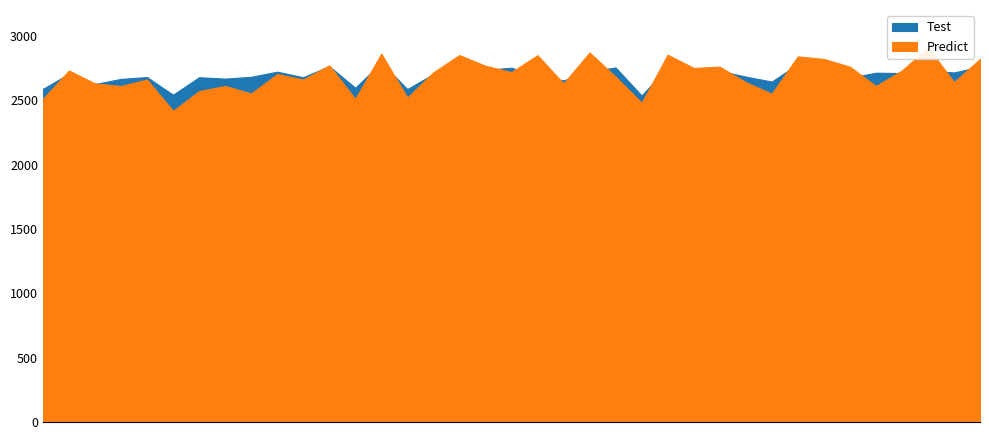

List the series in order of their overall mean, lowest first.

Predict, Test